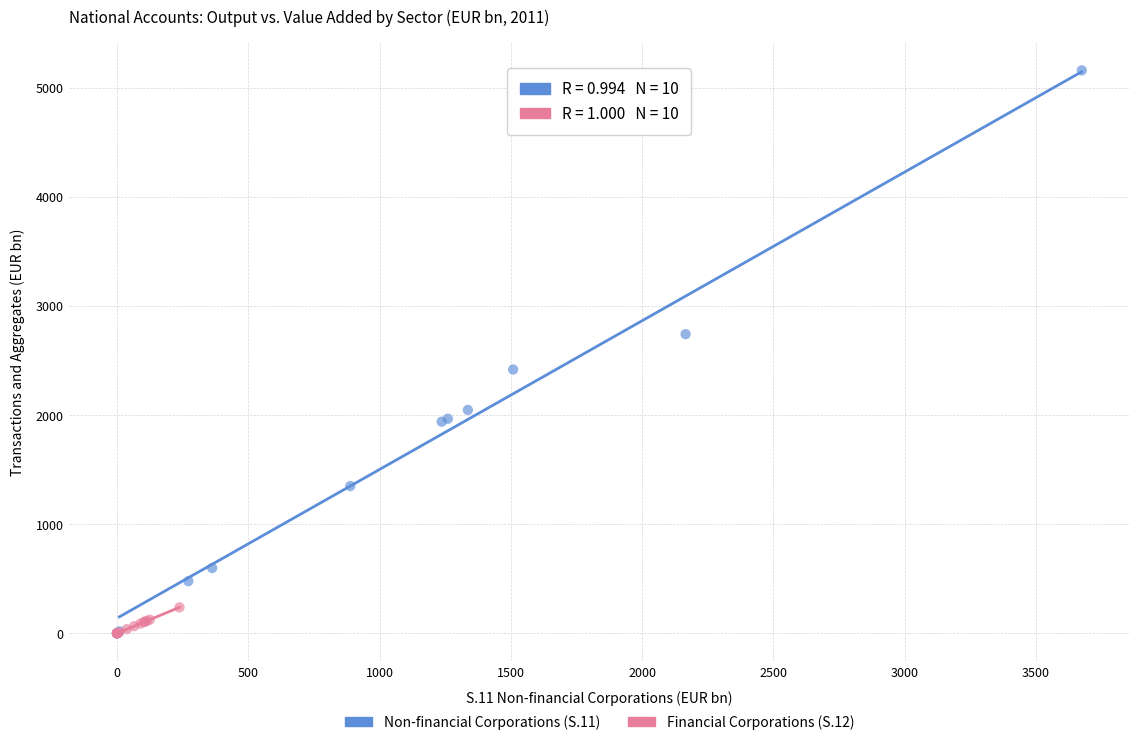

Which series has the largest Y range (max minus min)?

Non-financial Corporations (S.11)